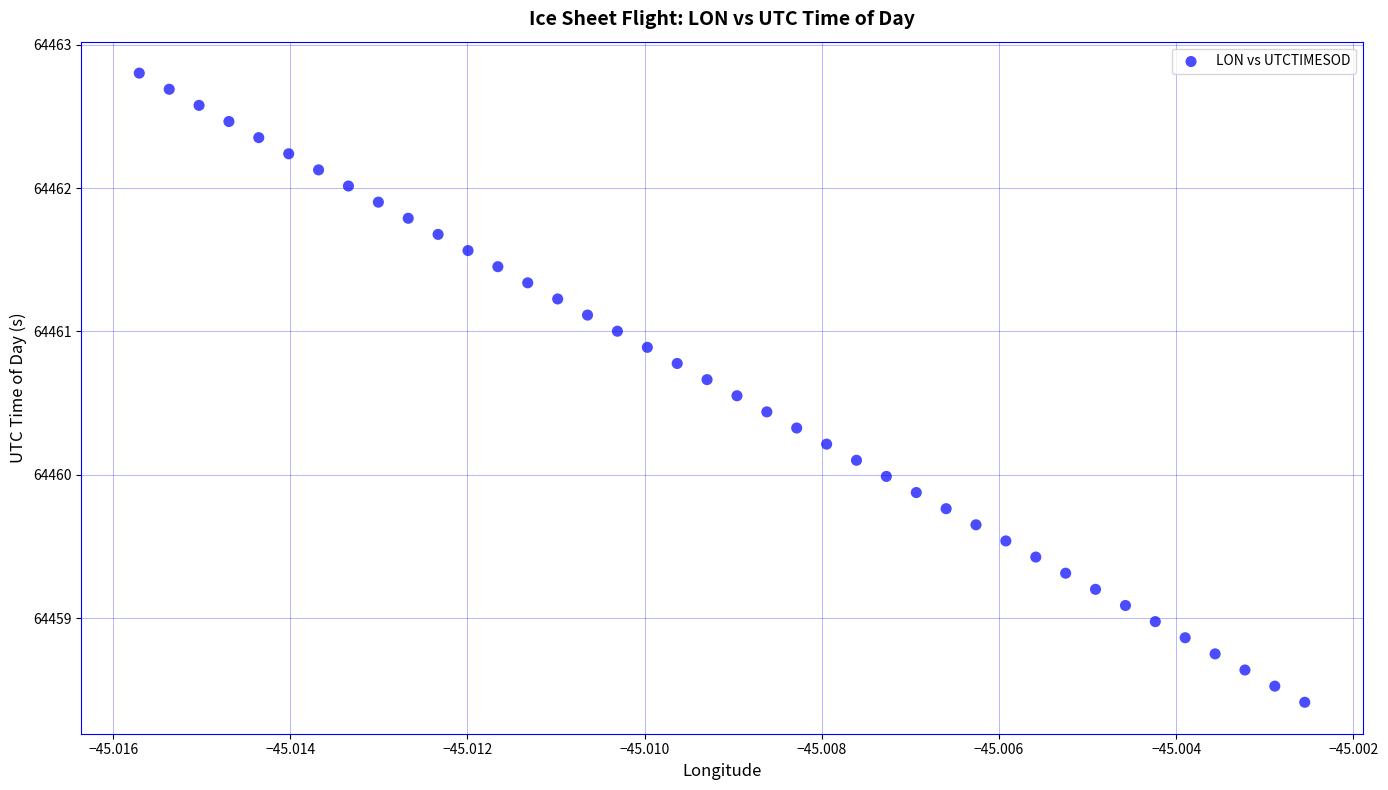

What is the range of Y values (max minus min)?

4.4